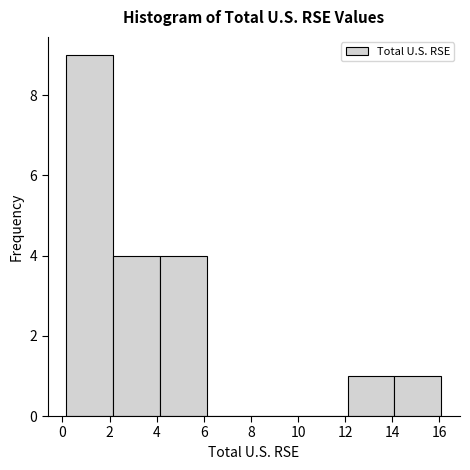

Which range on the x-axis has the tallest bar?

0.2 to 2.2